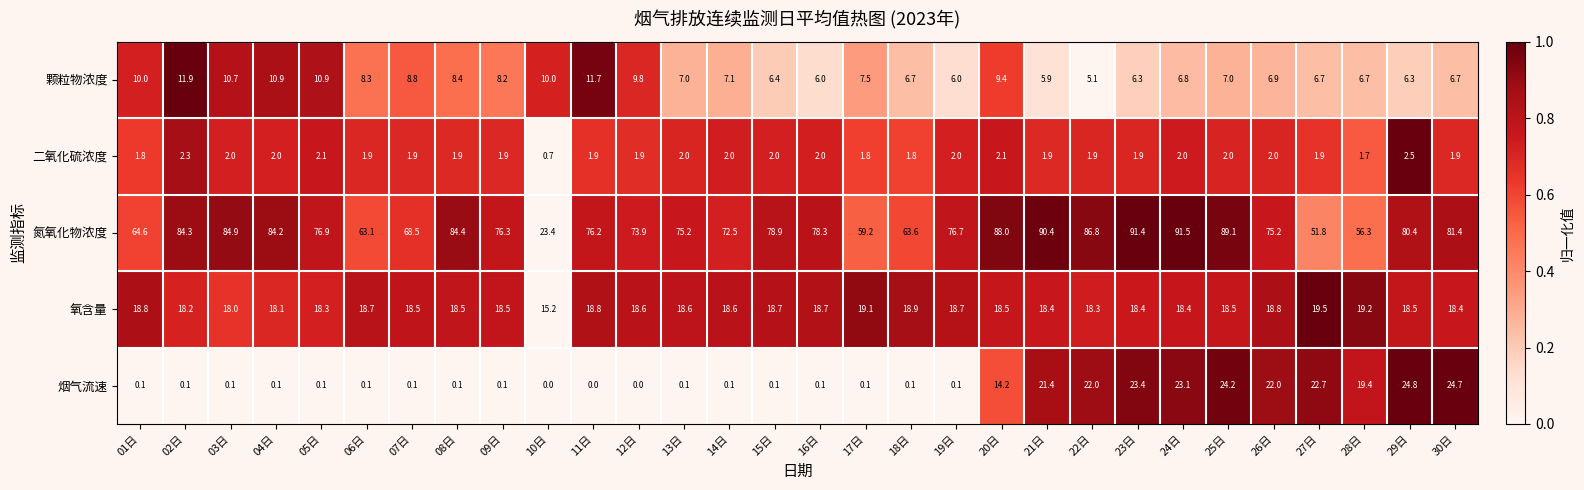

At which label does 二氧化硫浓度 first exceed 1?

01日